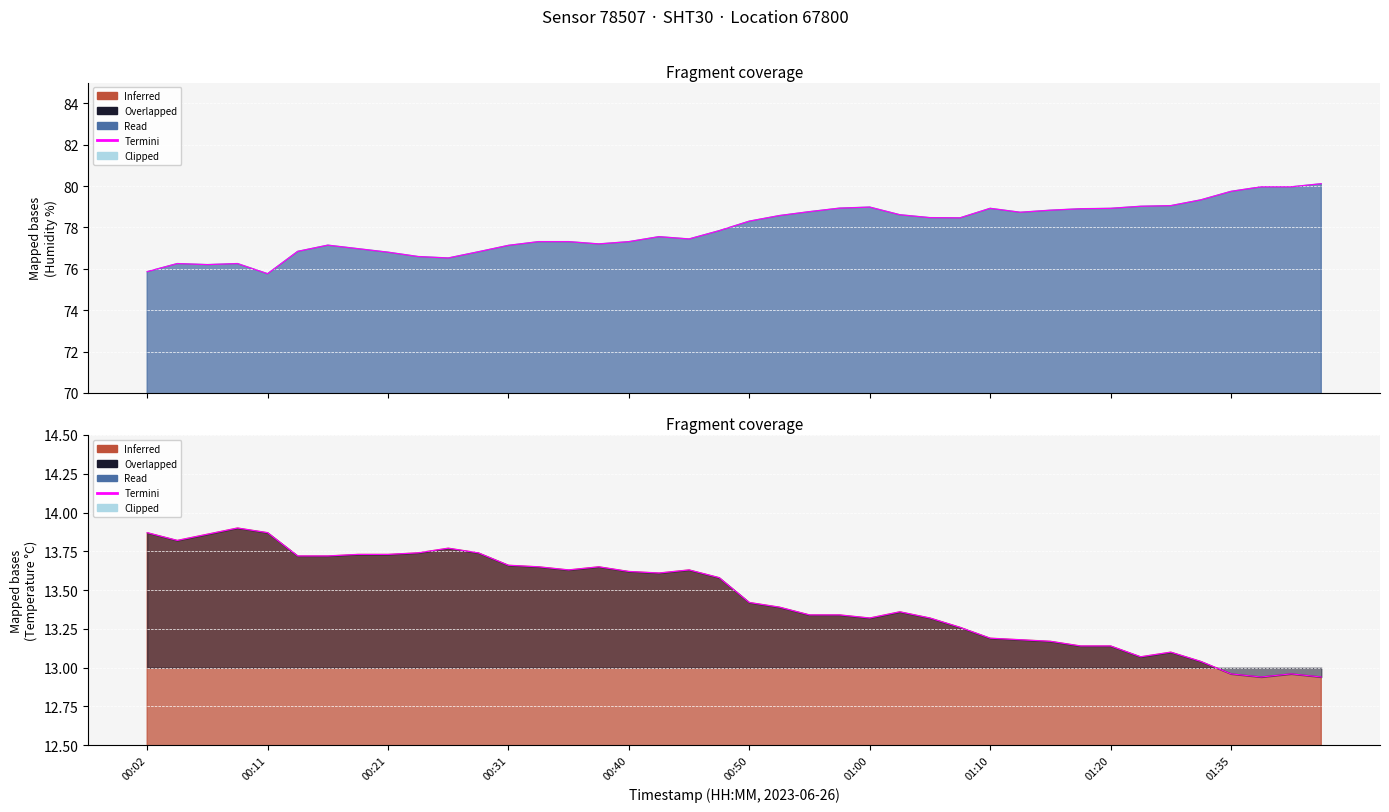

True or false: temperature has more than 2 points higher than both neighbors.

True